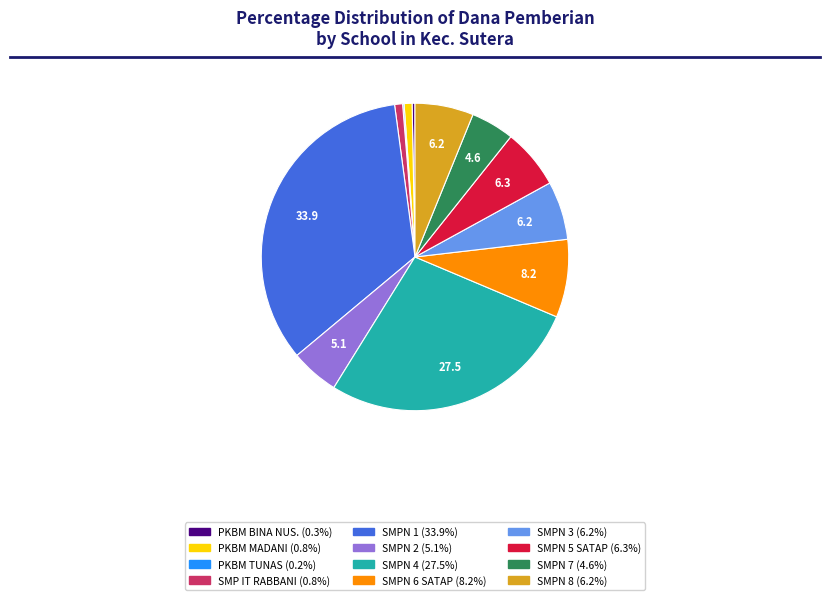

Is there any slice that represents more than half of the pie?

No